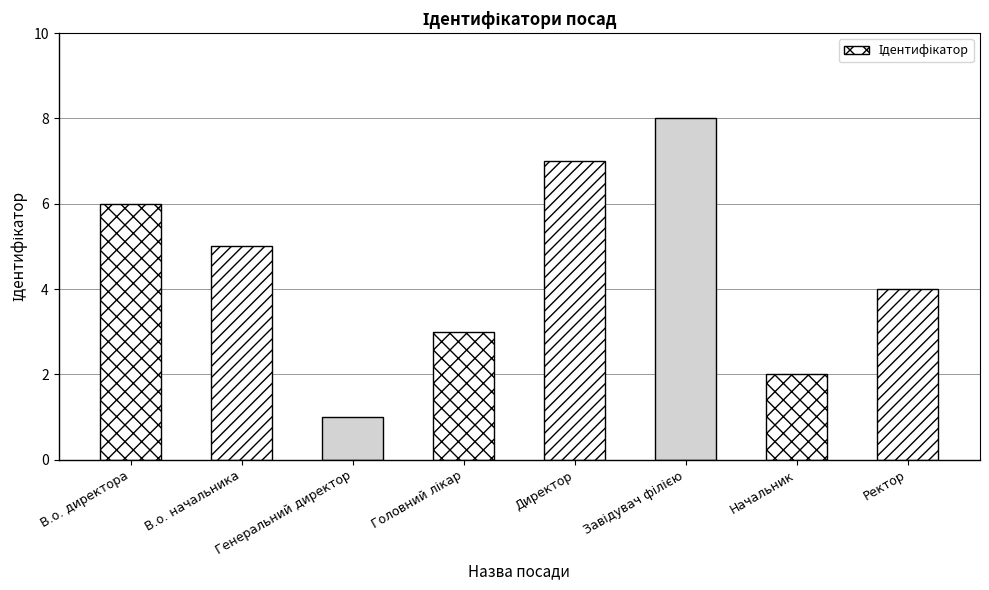

The value at В.о. директора is 6. True or false?

True